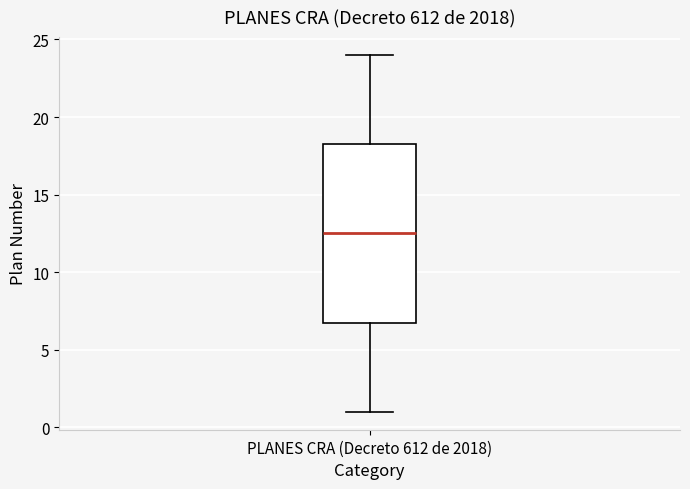

Read this box plot against the y-axis: the position of the median line, the range covered by the box, and the ends of both whiskers. The values are not printed on the chart, so give them approximately, as read against the axis.

median 12.5, box 7.0 to 18.5, whiskers 1.0 to 24.0